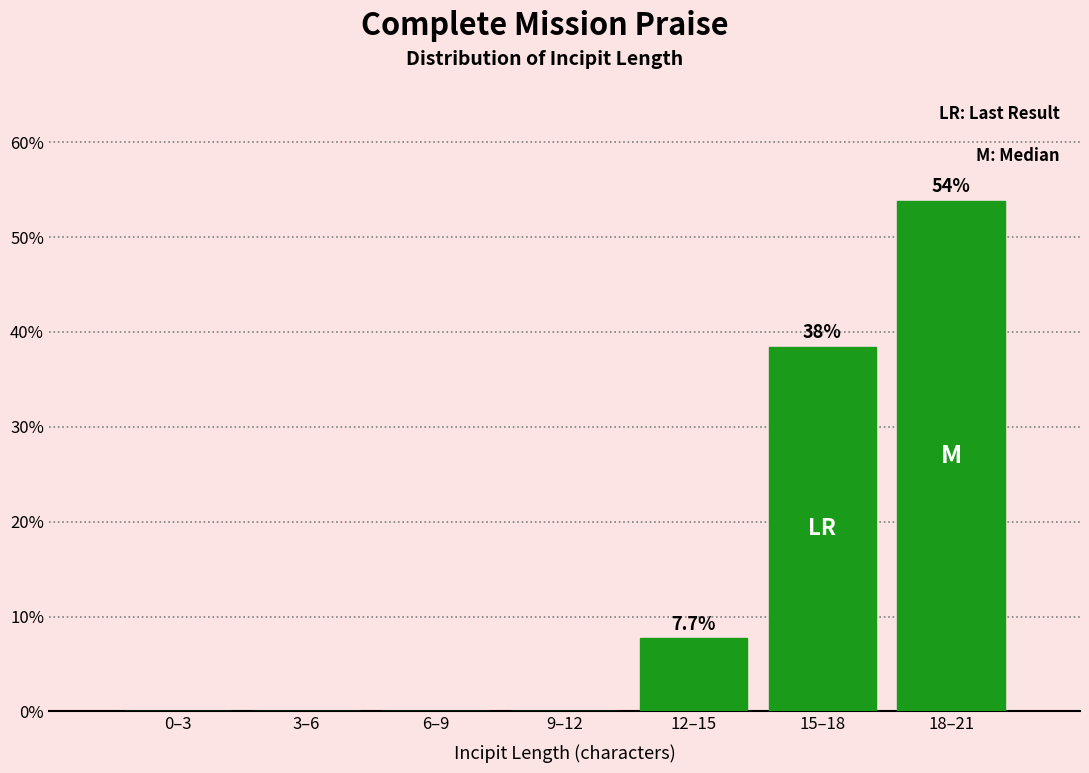

Reading left to right, what are all the values shown in this chart?

0–3=0.0	3–6=0.0	6–9=0.0	9–12=0.0	12–15=7.7	15–18=38.5	18–21=53.8